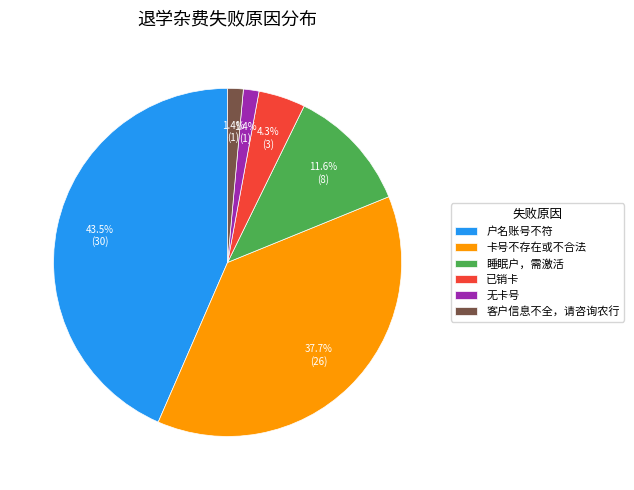

What percentage is the 已销卡 slice, to the nearest percent?

4%